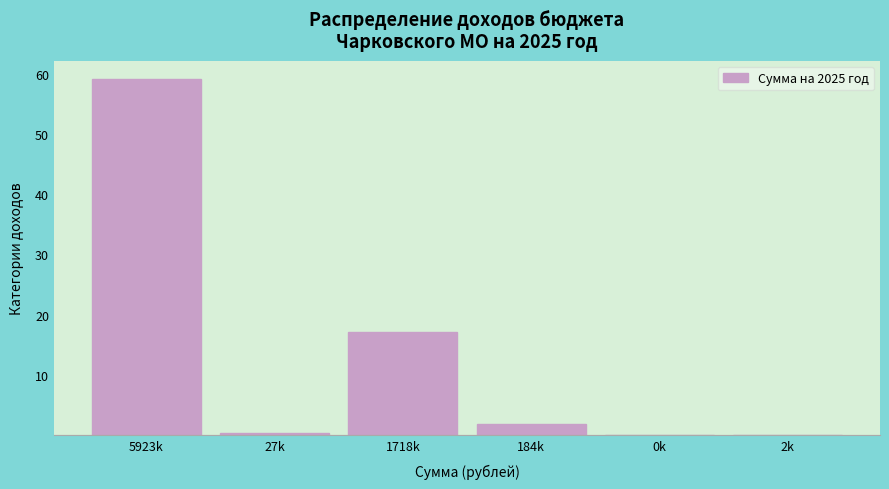

What is the approximate value at 184k?

1.8